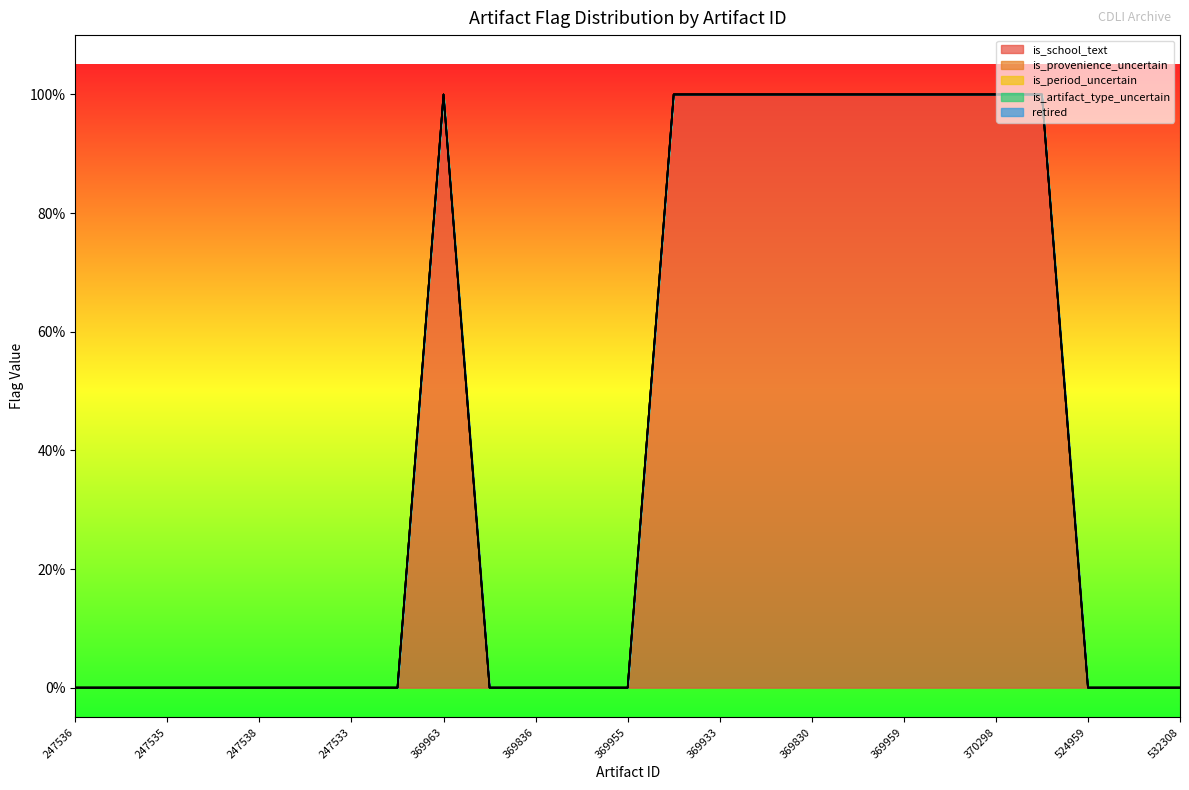

At which category does the chart reach its minimum across all series?

247536